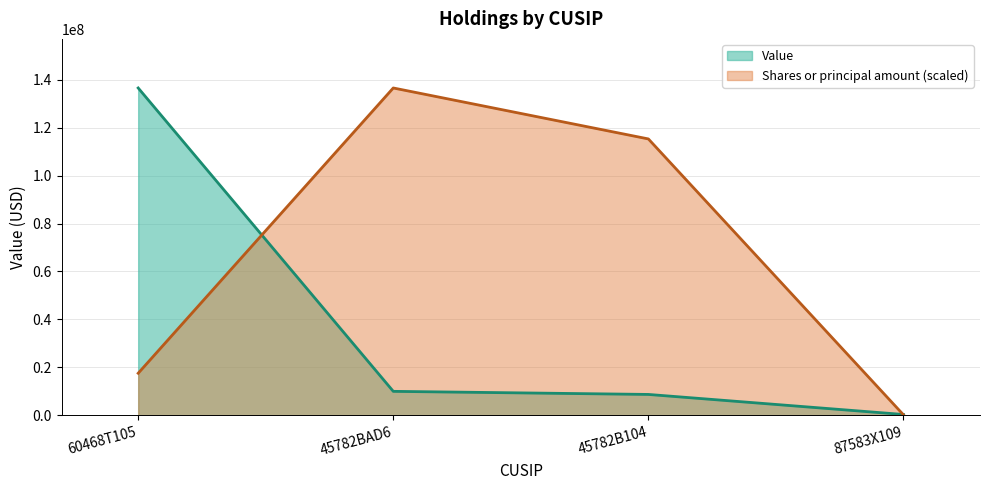

How many data points does each series have?

4